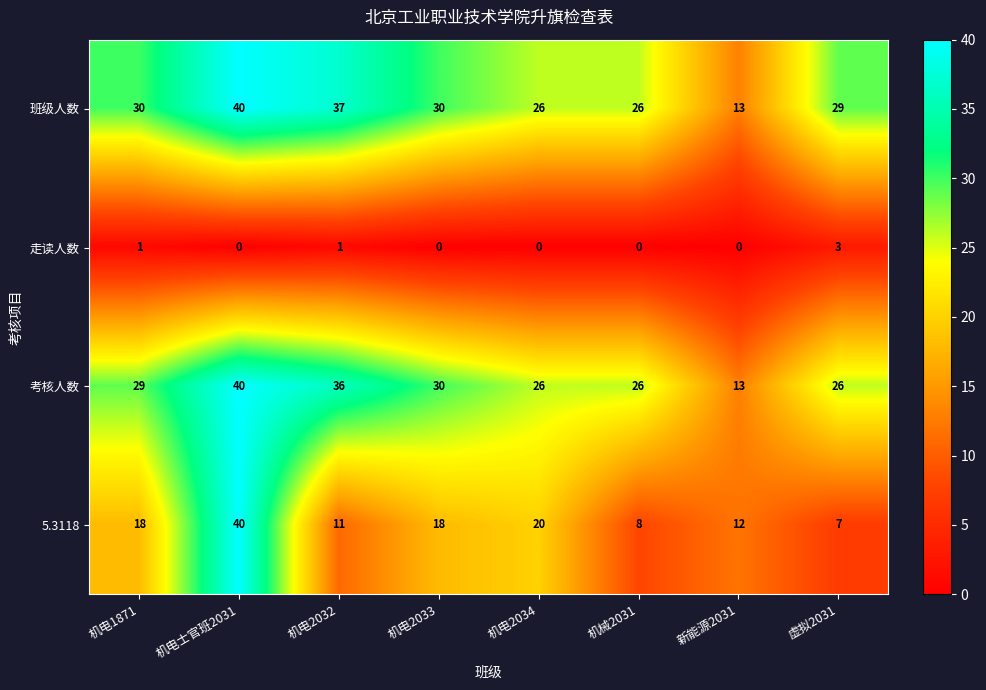

What is the average value of the 5.3118 series?

17